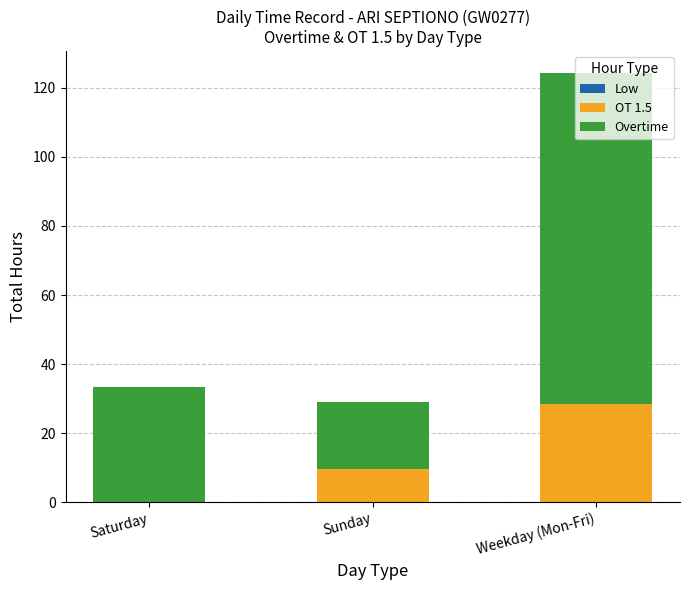

The OT 1.5 series shows 0.0 at Saturday. True or false?

True